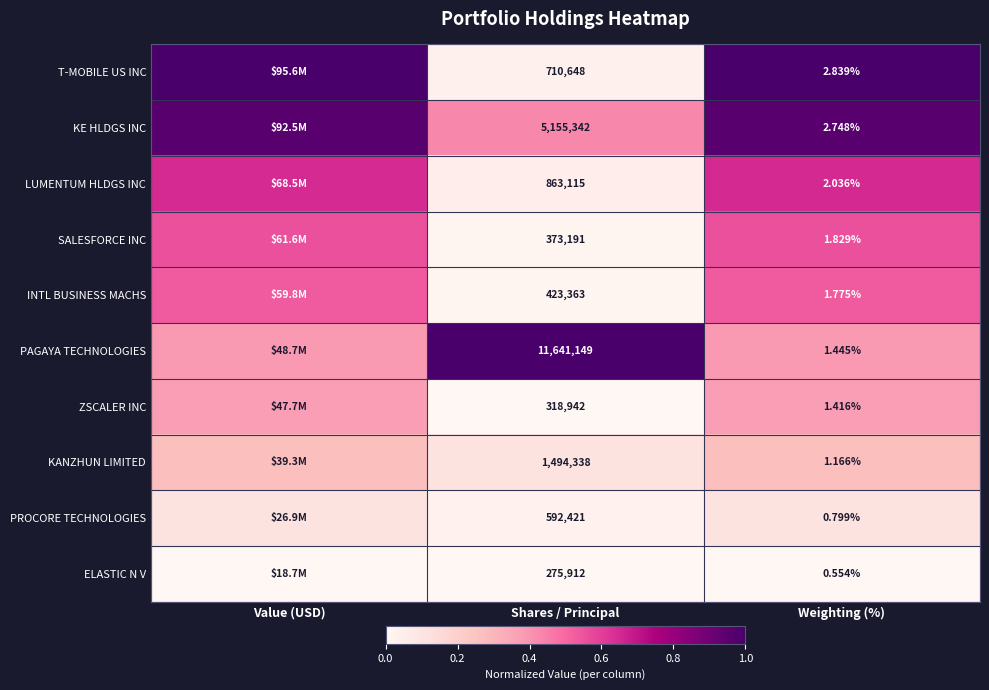

At Weighting (%), list the series in order from largest to smallest.

T-MOBILE US INC, KE HLDGS INC, LUMENTUM HLDGS INC, SALESFORCE INC, INTL BUSINESS MACHS, PAGAYA TECHNOLOGIES, ZSCALER INC, KANZHUN LIMITED, PROCORE TECHNOLOGIES, ELASTIC N V